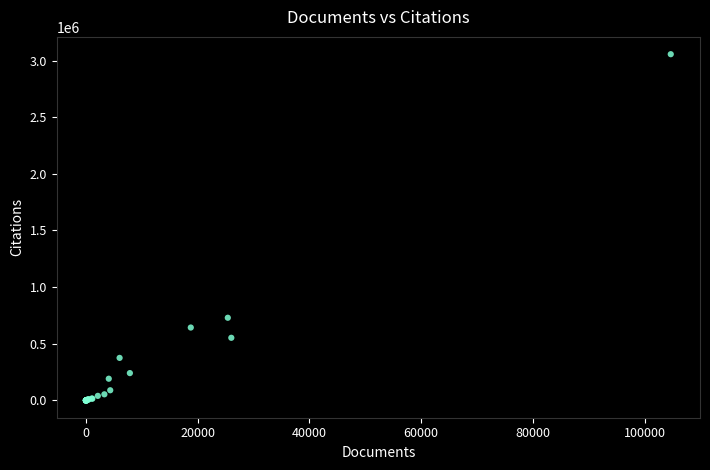

What Y value in the scatter plot is closest to 1527835?

729483